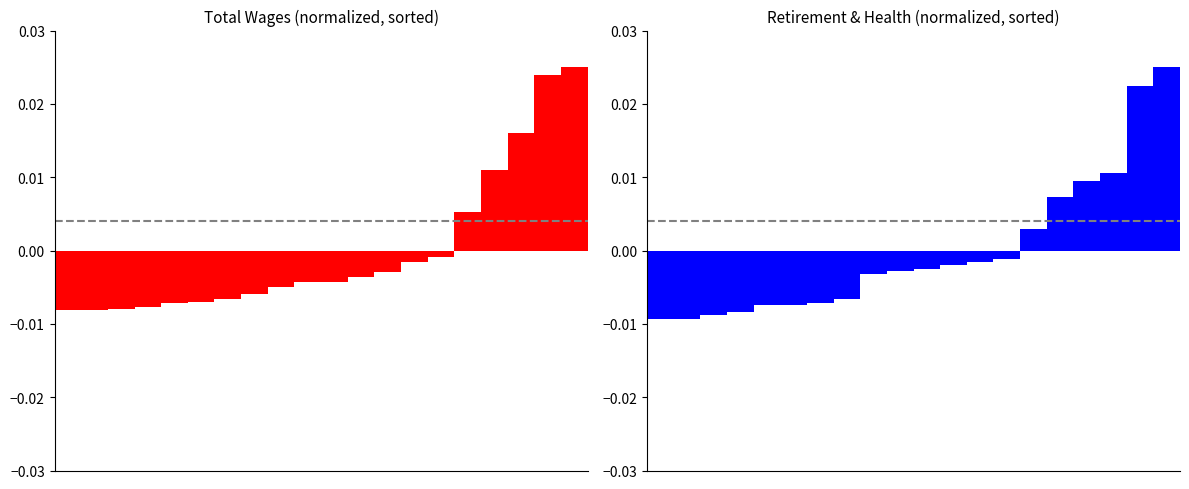

Which category has the highest value in the Total Wages series?

19